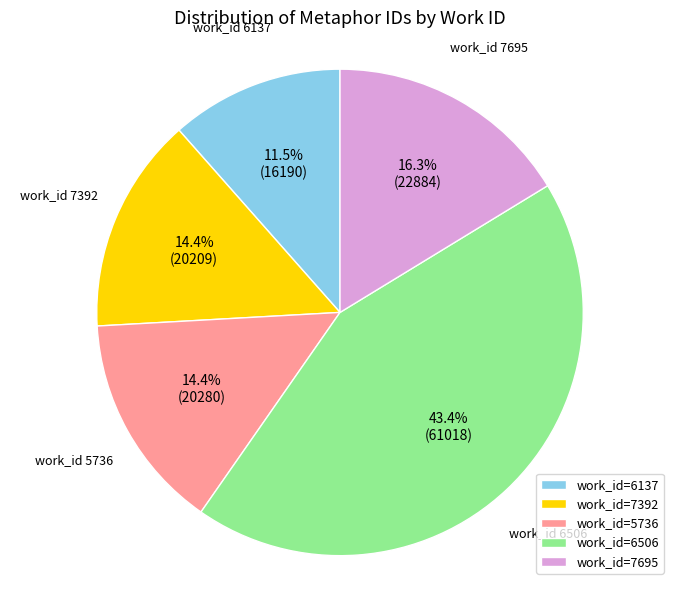

Is there any slice that represents more than half of the pie?

No